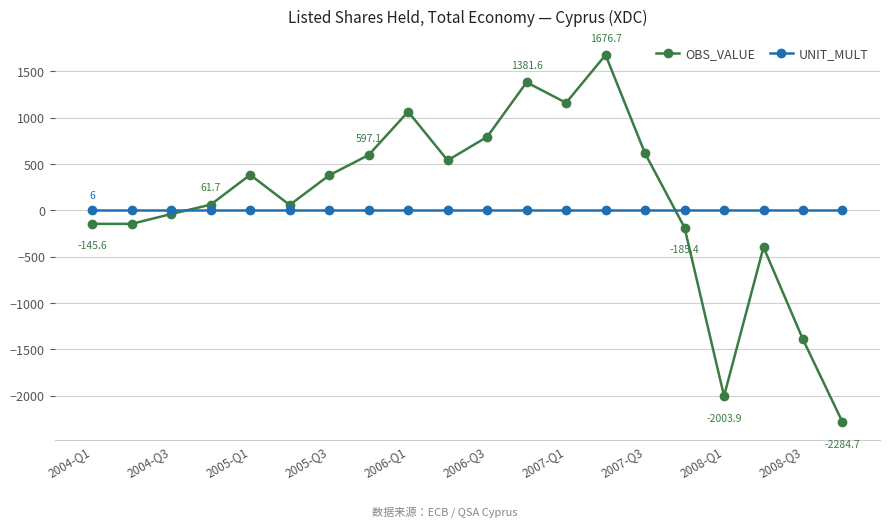

After their last crossing, which series has the higher values: UNIT_MULT or OBS_VALUE?

UNIT_MULT